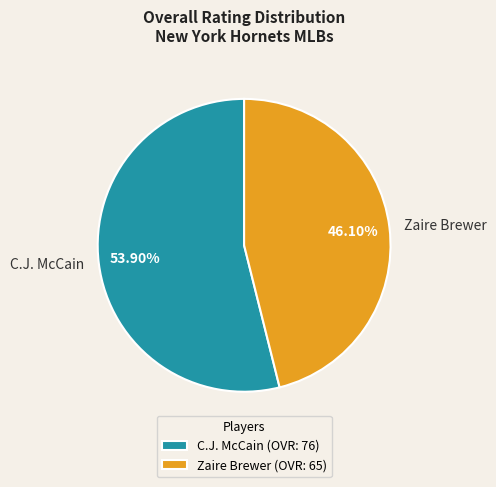

To the nearest percent, what is the average slice percentage?

50%